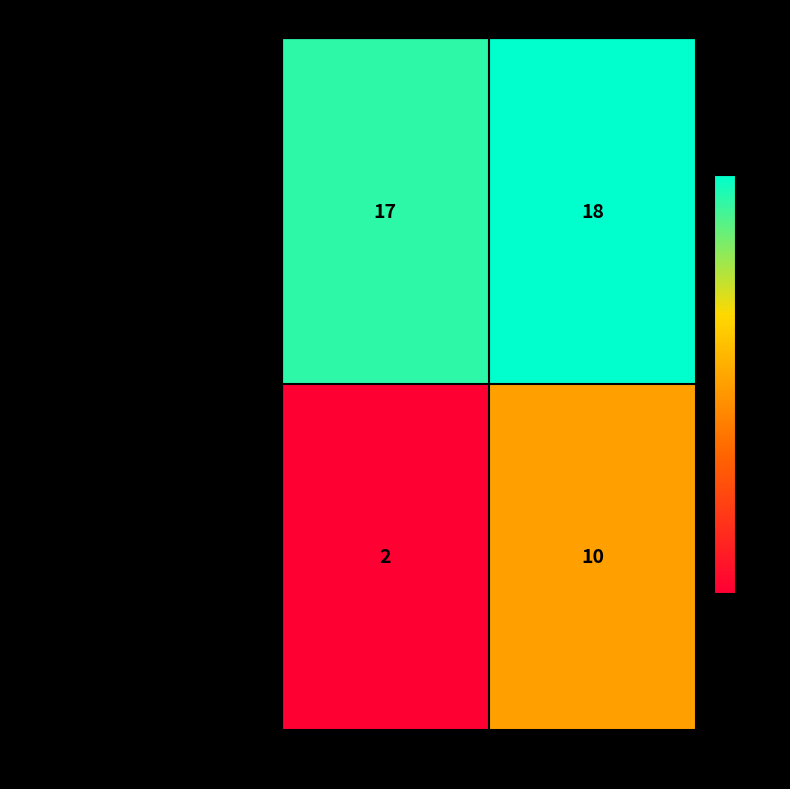

The казна series shows 17 at 2015. True or false?

True